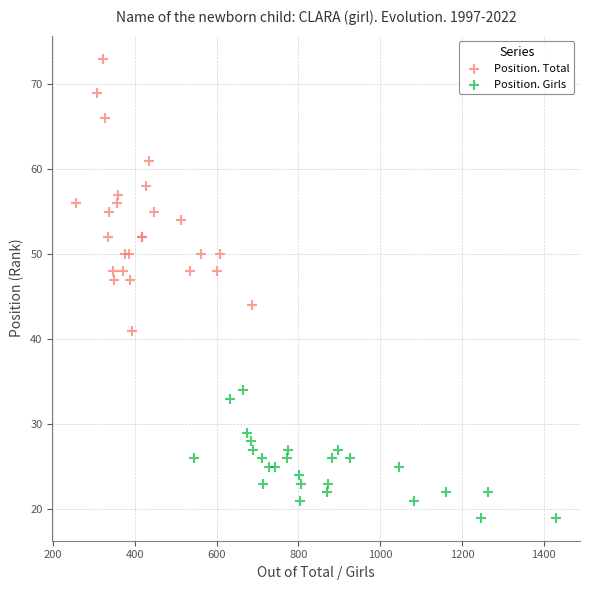

Which series reaches the maximum Y coordinate?

Position. Total